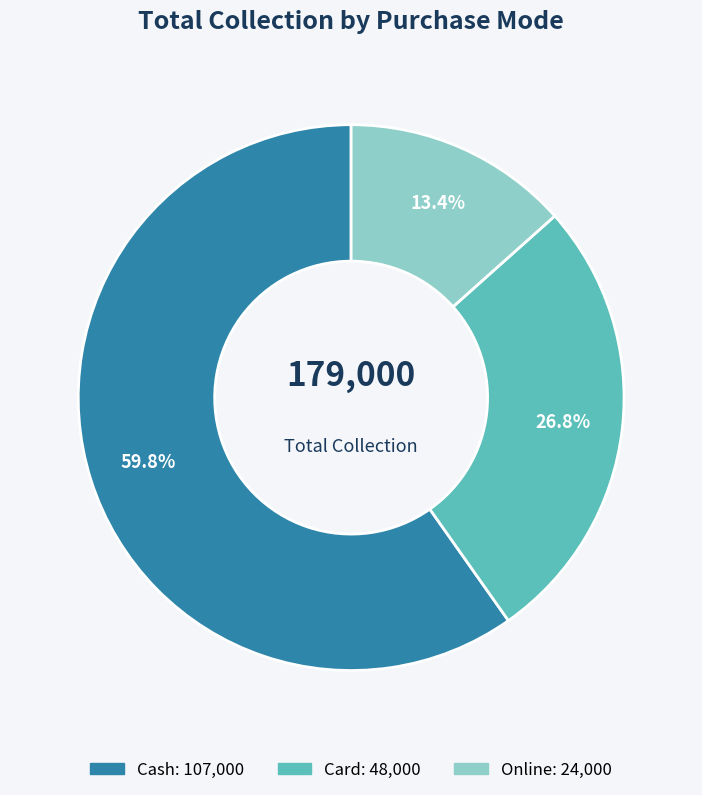

Approximately how many times larger is the value at Cash compared to Online?

4.5